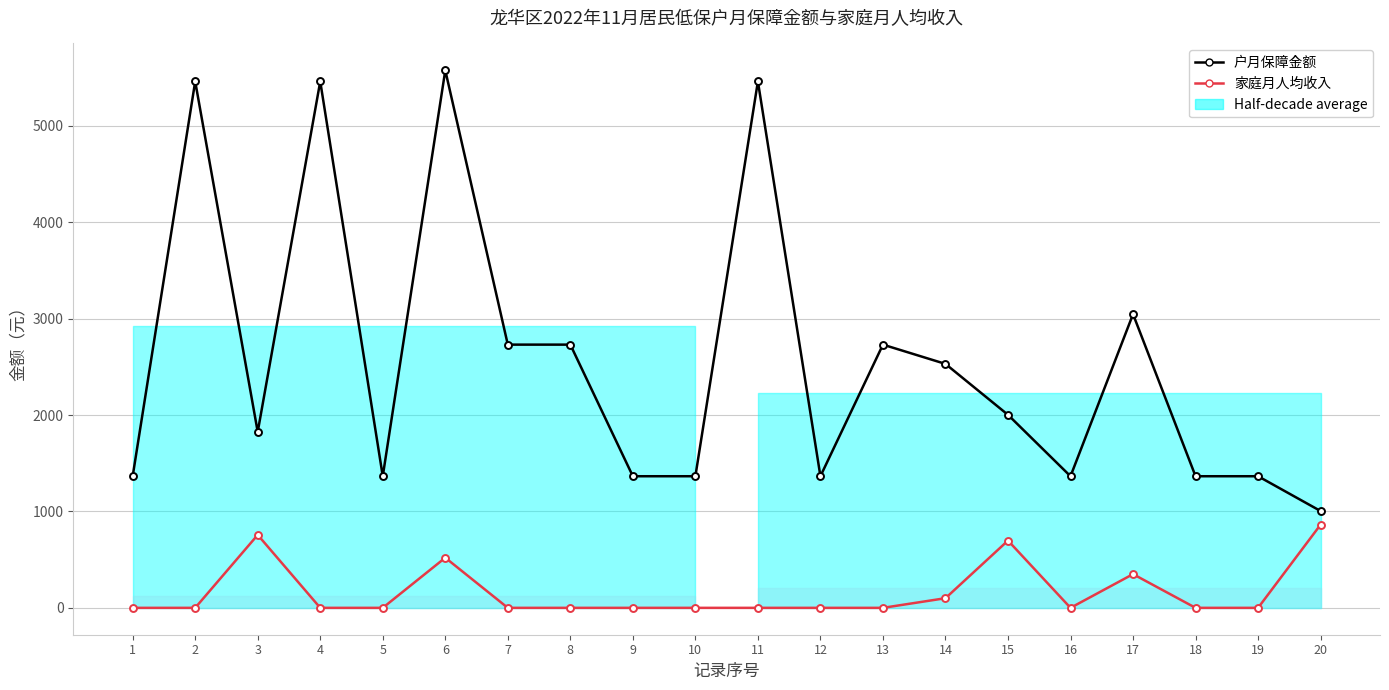

What is the value of the 户月保障金额 point at the 6th from the left?

5575.0